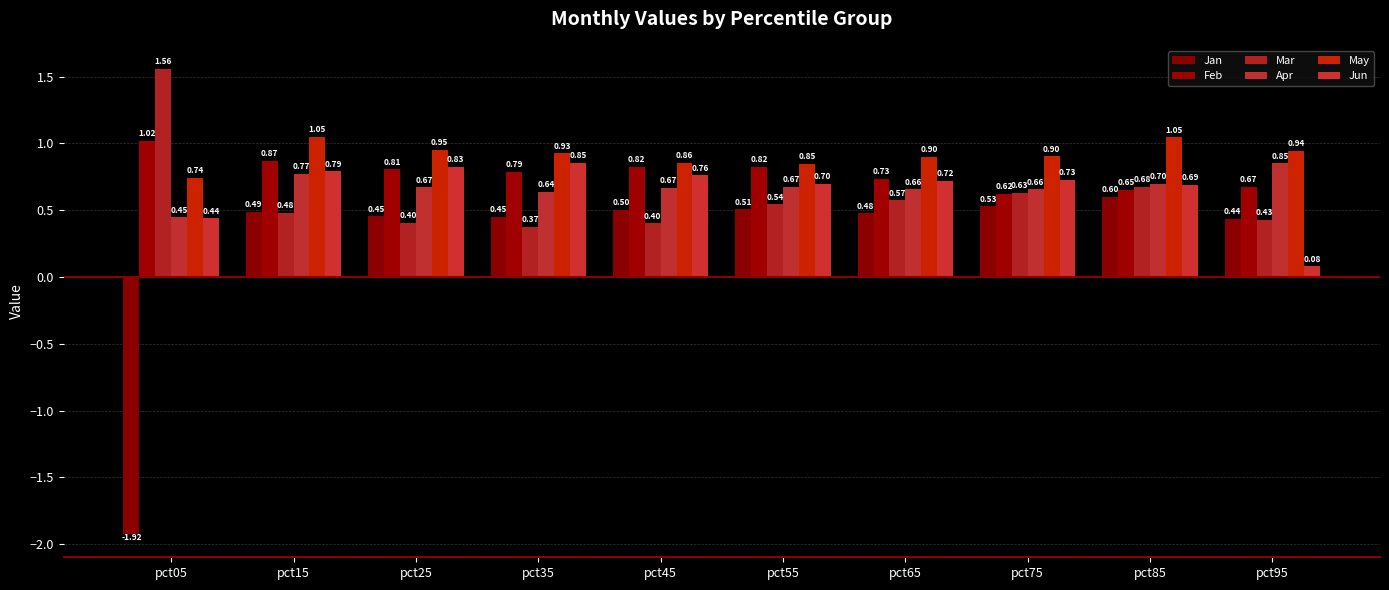

Is it true that Jun equals 1.2 at pct45?

False